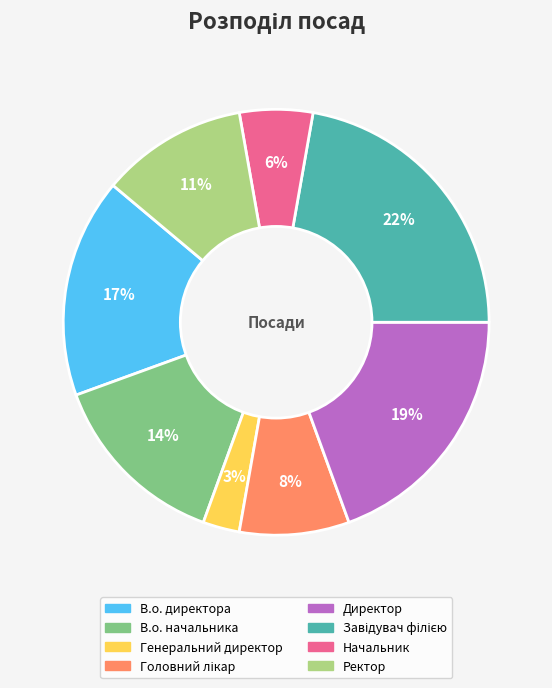

Between В.о. директора and Генеральний директор, which is larger?

В.о. директора